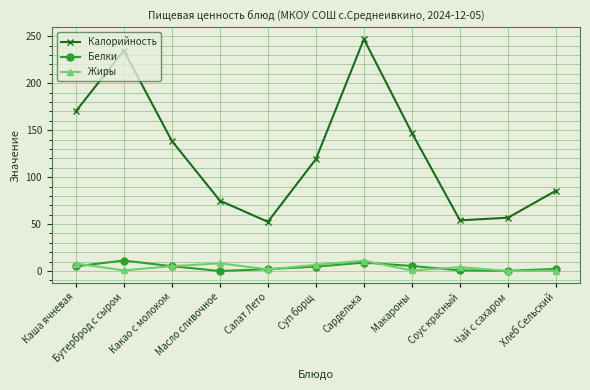

Between Соус красный and Хлеб Сельский, which series saw the biggest shift?

Калорийность